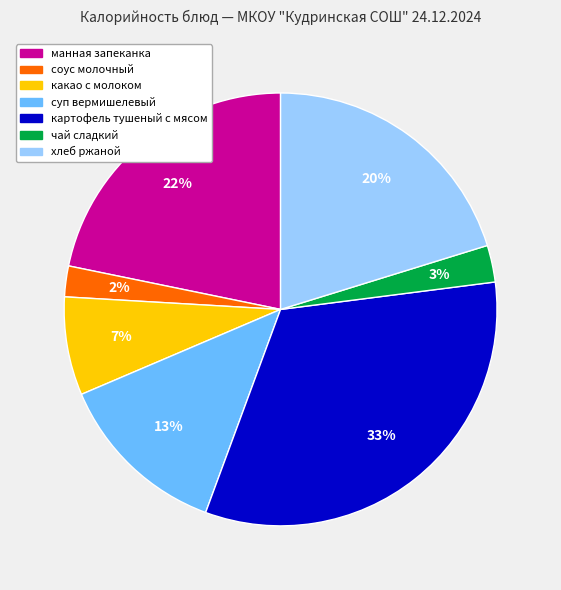

To the nearest percent, what is the combined percentage of соус молочный and чай сладкий?

5%